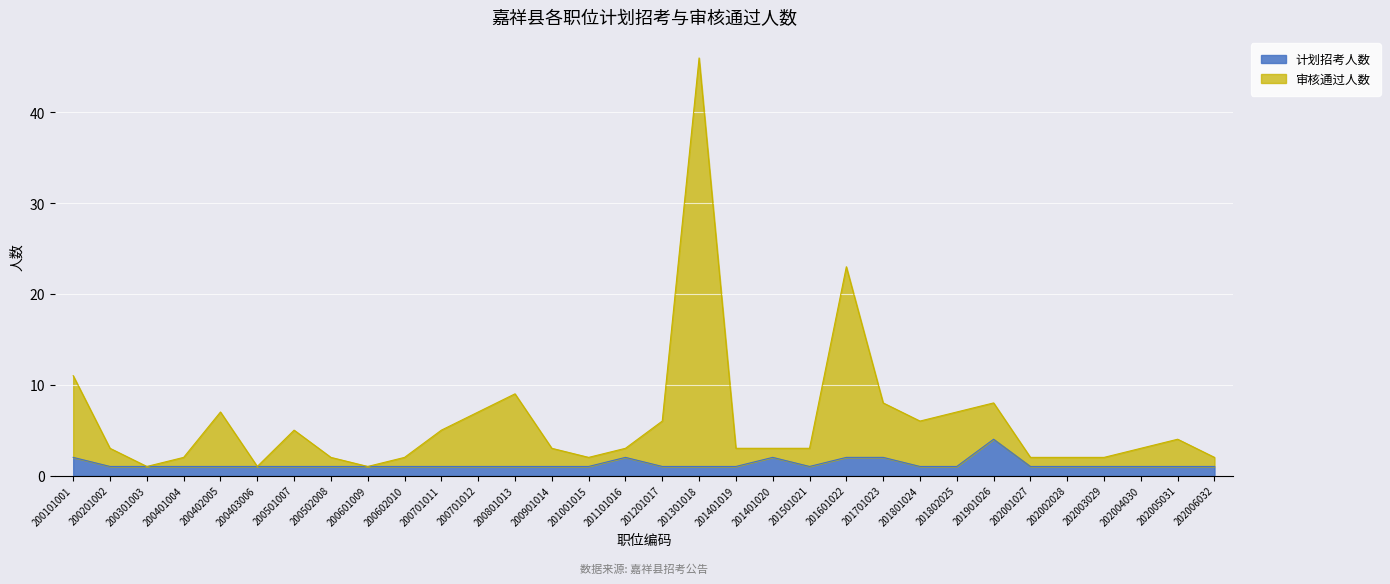

Which series has the largest total across all categories?

审核通过人数